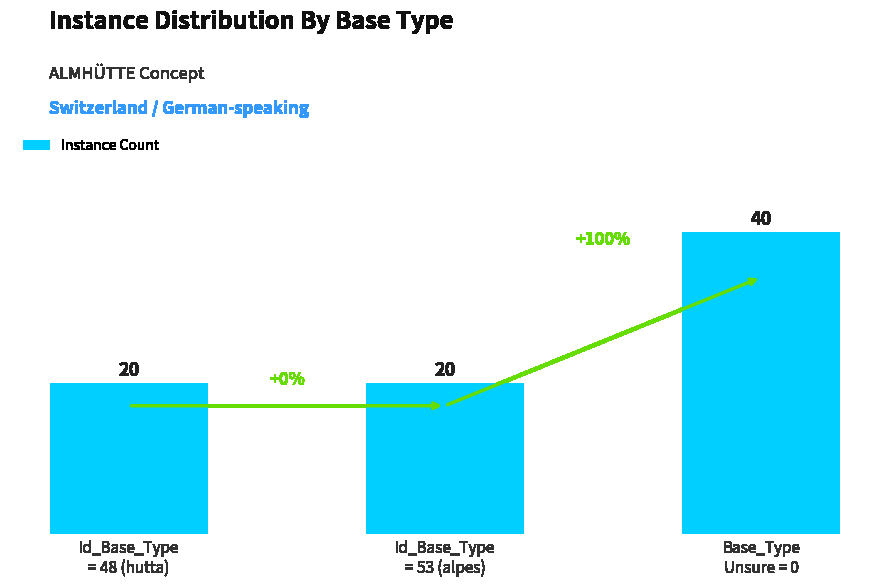

Reading left to right, list all the values displayed in this chart.

Id_Base_Type
= 48 (hutta)=20	Id_Base_Type
= 53 (alpes)=20	Base_Type
Unsure = 0=40